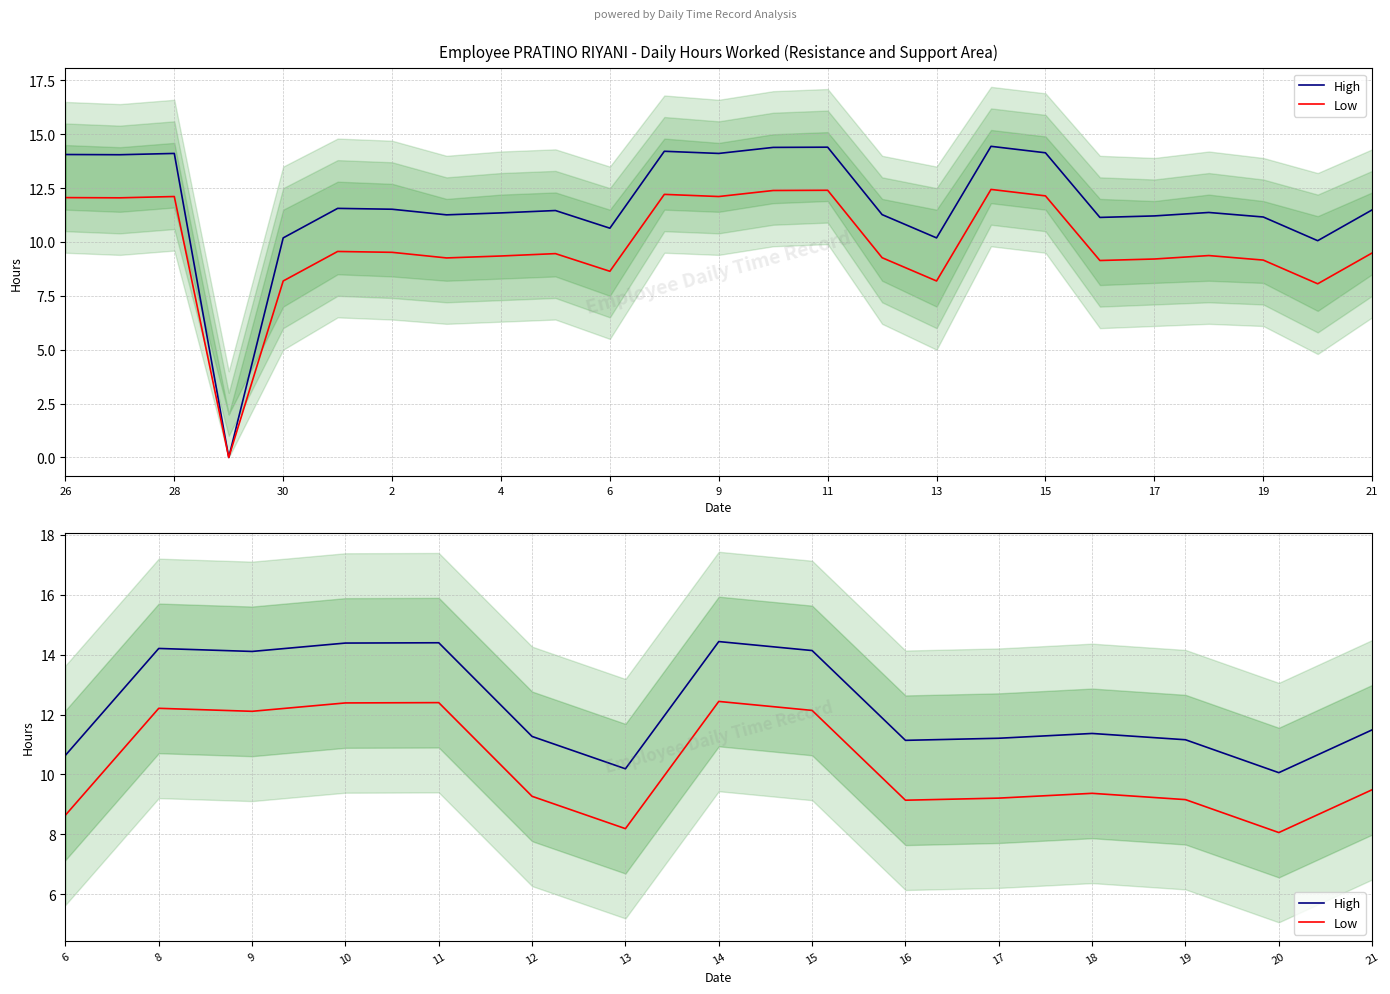

Rank the series by their maximum value, from highest to lowest.

High, Low